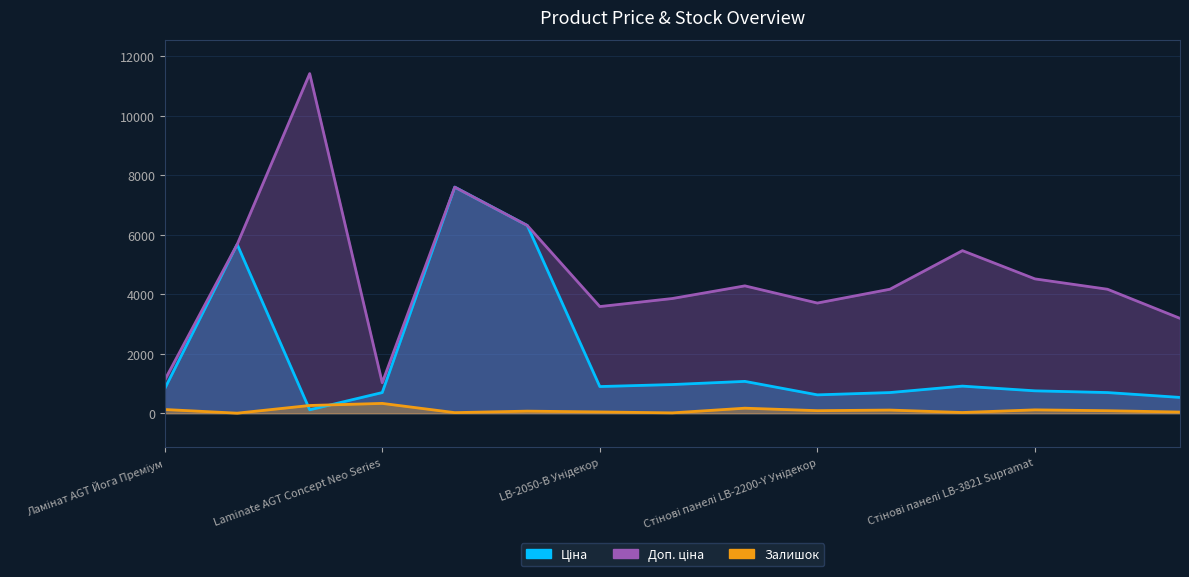

Reading left to right, what are all the values shown in this chart?

Ціна: Ламінат AGT Йога Преміум=818.5	AGT panel 18 mm. Unidecor=5673.8	Edge Skin Arena=114.1	Laminate AGT Concept Neo Series=693.7	Skin panel 18 mm.=7596.5	AGT panel 18 mm. Wood decor=6308.8	LB-2050-В Унідекор=895.9	LB-2050-А Унідекор=963.5	Стінові панелі LB-2050 Унідекор=1069.8	Стінові панелі LB-2200-Y Унідекор=617.0	Стінові панелі LB-3821 Дереводекор=694.3	LB-3821-В Supramat=910.4	Стінові панелі LB-3821 Supramat=752.2	Стінові панелі LB-3821 Унідекор=694.3	Стінові панелі LB-3821 Класик=531.3
Доп. ціна: Ламінат AGT Йога Преміум=1109.2	AGT panel 18 mm. Unidecor=5673.8	Edge Skin Arena=11410.0	Laminate AGT Concept Neo Series=1024.6	Skin panel 18 mm.=7596.5	AGT panel 18 mm. Wood decor=6308.8	LB-2050-В Унідекор=3583.6	LB-2050-А Унідекор=3854.0	Стінові панелі LB-2050 Унідекор=4279.1	Стінові панелі LB-2200-Y Унідекор=3701.9	Стінові панелі LB-3821 Дереводекор=4165.6	LB-3821-В Supramat=5462.3	Стінові панелі LB-3821 Supramat=4513.3	Стінові панелі LB-3821 Унідекор=4165.6	Стінові панелі LB-3821 Класик=3187.6
Залишок: Ламінат AGT Йога Преміум=125.0	AGT panel 18 mm. Unidecor=2.0	Edge Skin Arena=260.0	Laminate AGT Concept Neo Series=330.0	Skin panel 18 mm.=20.0	AGT panel 18 mm. Wood decor=70.0	LB-2050-В Унідекор=43.0	LB-2050-А Унідекор=12.0	Стінові панелі LB-2050 Унідекор=169.0	Стінові панелі LB-2200-Y Унідекор=86.0	Стінові панелі LB-3821 Дереводекор=106.0	LB-3821-В Supramat=24.0	Стінові панелі LB-3821 Supramat=113.0	Стінові панелі LB-3821 Унідекор=84.0	Стінові панелі LB-3821 Класик=39.0